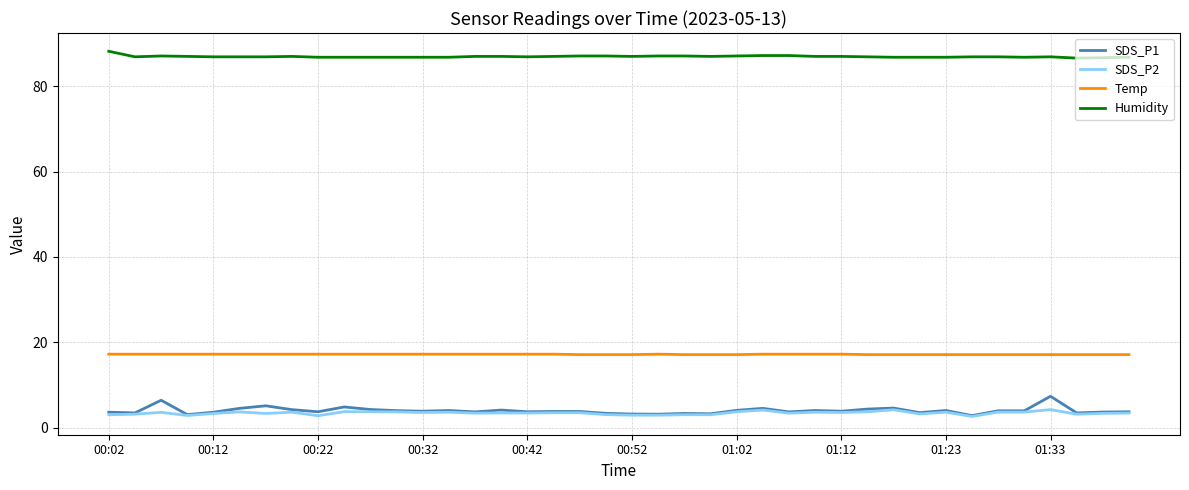

What is the greatest value displayed?

88.2